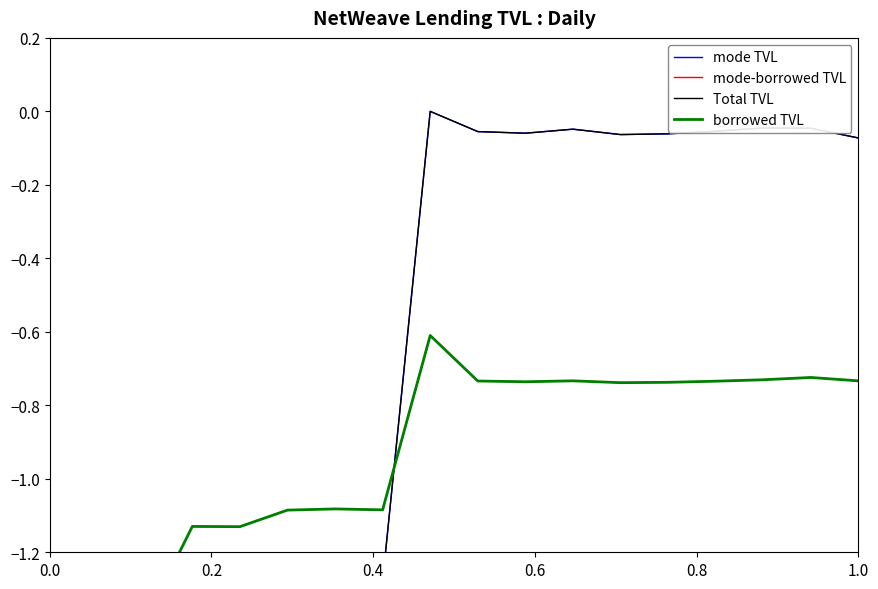

What is the smallest value displayed?

-1.4